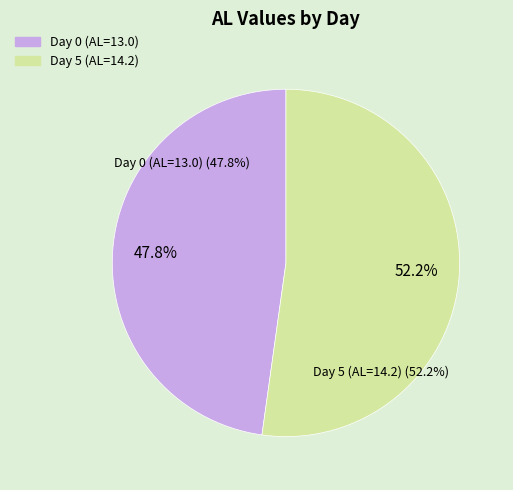

How many segments does this pie chart have?

2